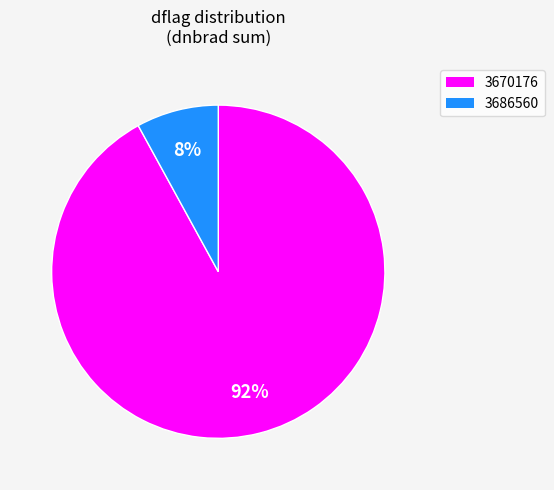

Is 3670176 the majority of the pie?

Yes